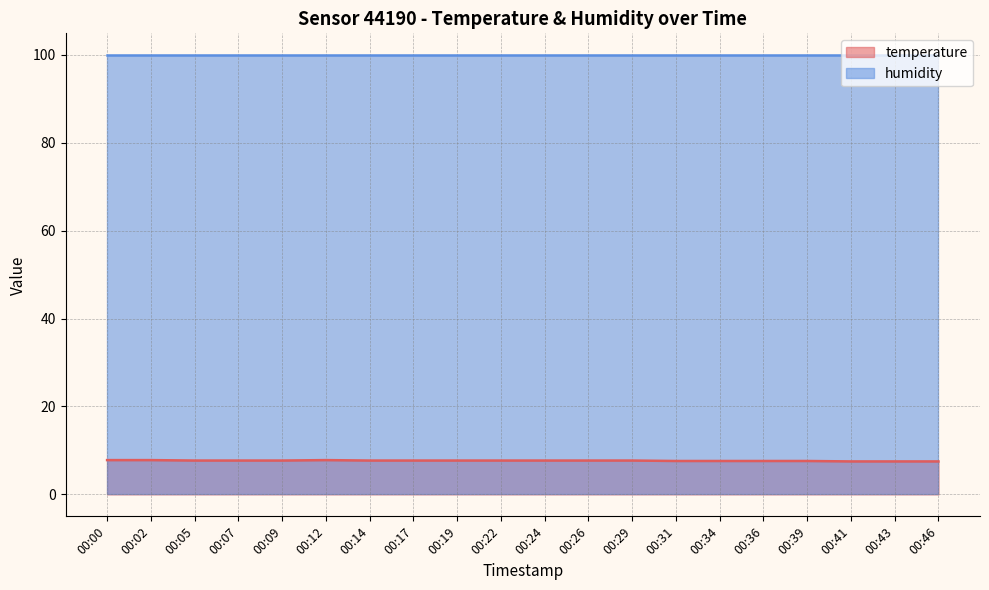

How many interior local peaks (higher than both neighbors) does the data have?

1